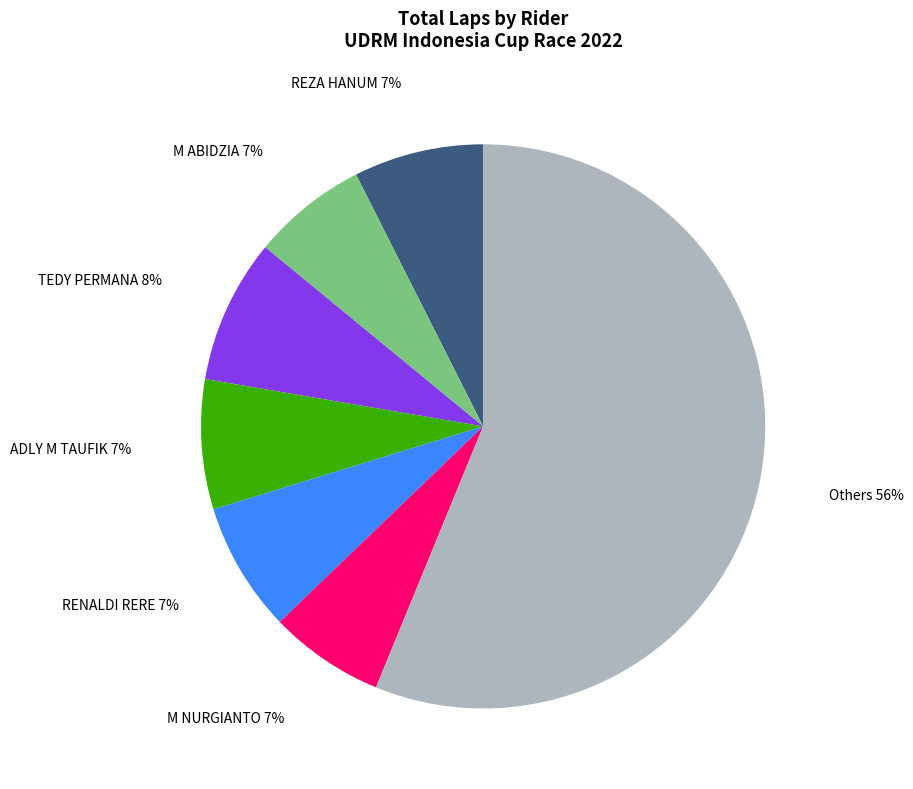

To the nearest percent, what portion does REZA HANUM represent?

7%